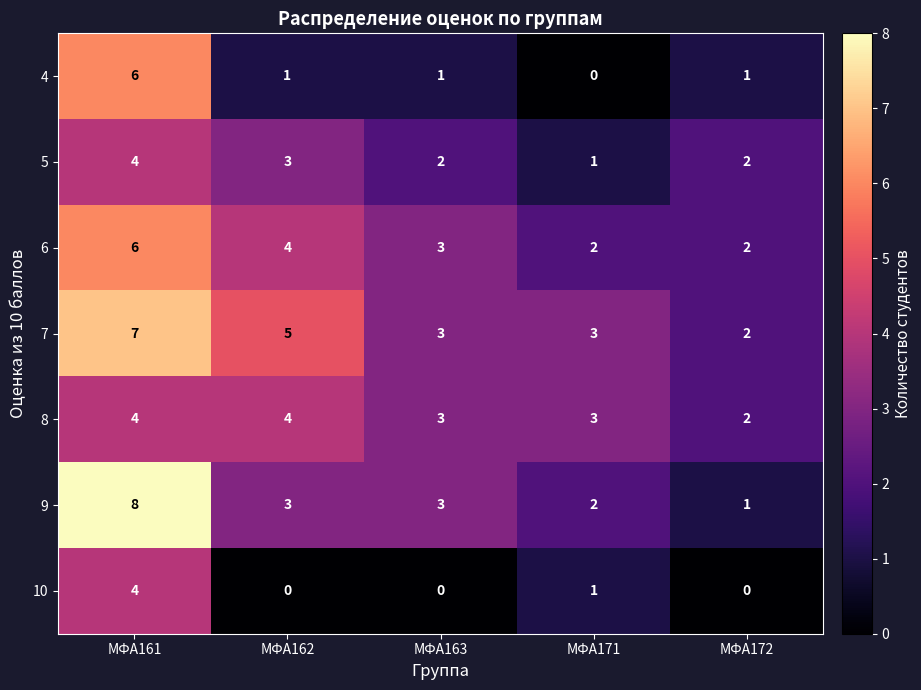

What is the highest value of the 8 series?

4